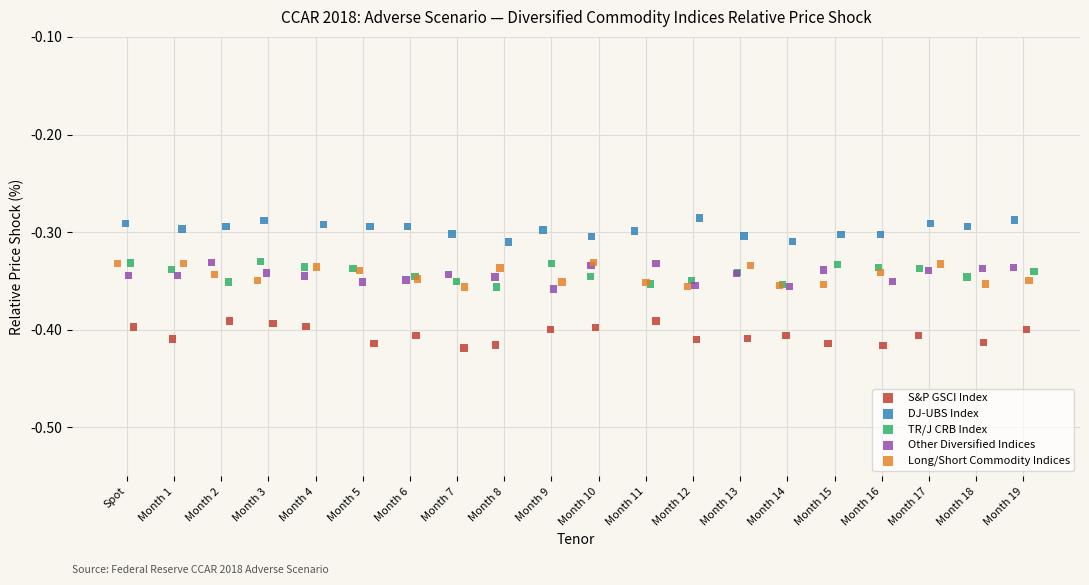

Which series reaches the minimum Y coordinate?

S&P GSCI Index